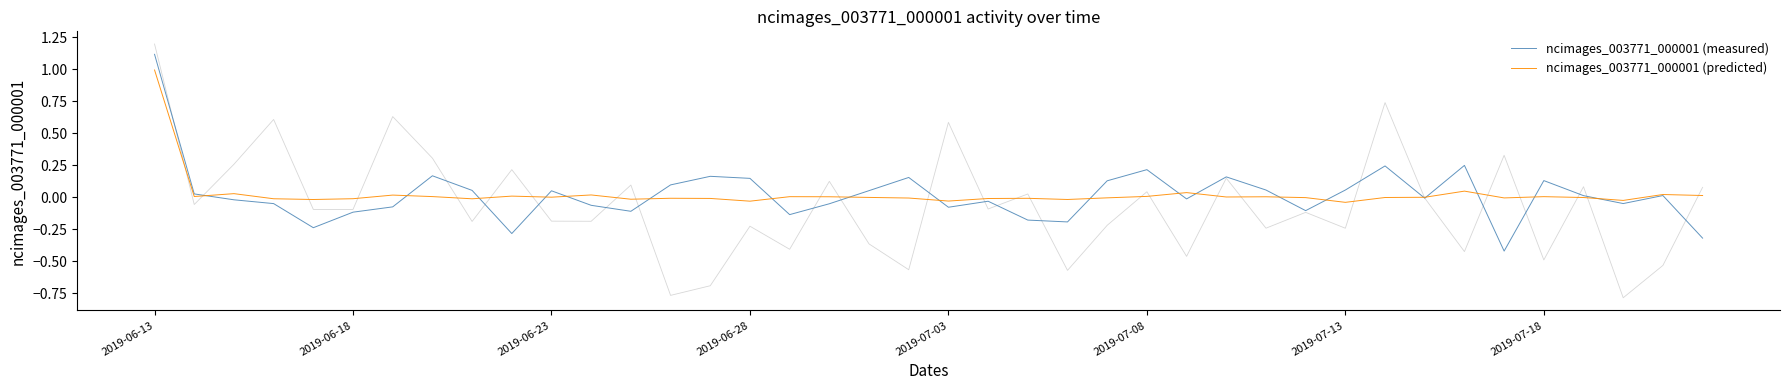

What is the maximum value for ncimages_003771_000001 (predicted)?

1.0